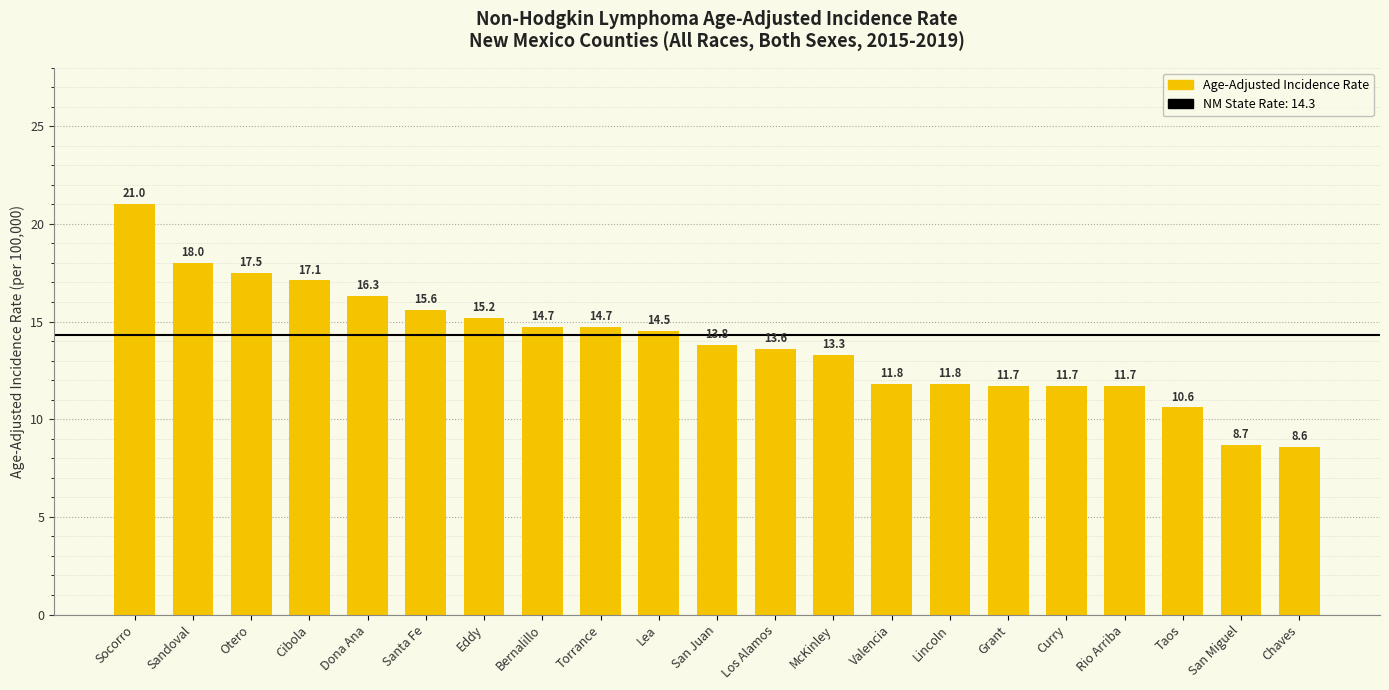

What is the label of the 11th bar from the left?

San Juan